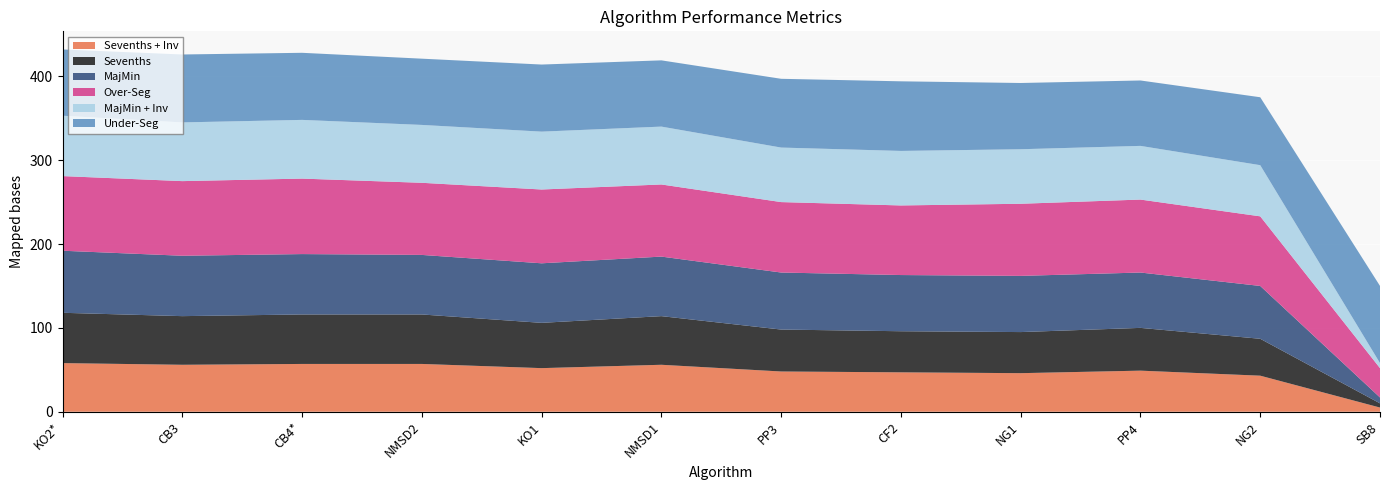

Reading left to right, what are all the values shown in this chart?

Sevenths + Inv: KO2*=58	CB3=56	CB4*=57	NMSD2=57	KO1=52	NMSD1=56	PP3=48	CF2=47	NG1=46	PP4=49	NG2=43	SB8=5
Sevenths: KO2*=60	CB3=58	CB4*=59	NMSD2=59	KO1=54	NMSD1=58	PP3=50	CF2=49	NG1=49	PP4=51	NG2=44	SB8=5
MajMin: KO2*=74	CB3=72	CB4*=72	NMSD2=71	KO1=71	NMSD1=71	PP3=68	CF2=67	NG1=67	PP4=66	NG2=63	SB8=7
Over-Seg: KO2*=89	CB3=89	CB4*=90	NMSD2=86	KO1=88	NMSD1=86	PP3=84	CF2=83	NG1=86	PP4=87	NG2=83	SB8=35
MajMin + Inv: KO2*=72	CB3=70	CB4*=70	NMSD2=69	KO1=69	NMSD1=69	PP3=65	CF2=65	NG1=65	PP4=64	NG2=61	SB8=6
Under-Seg: KO2*=79	CB3=81	CB4*=80	NMSD2=79	KO1=80	NMSD1=79	PP3=82	CF2=83	NG1=79	PP4=78	NG2=81	SB8=92